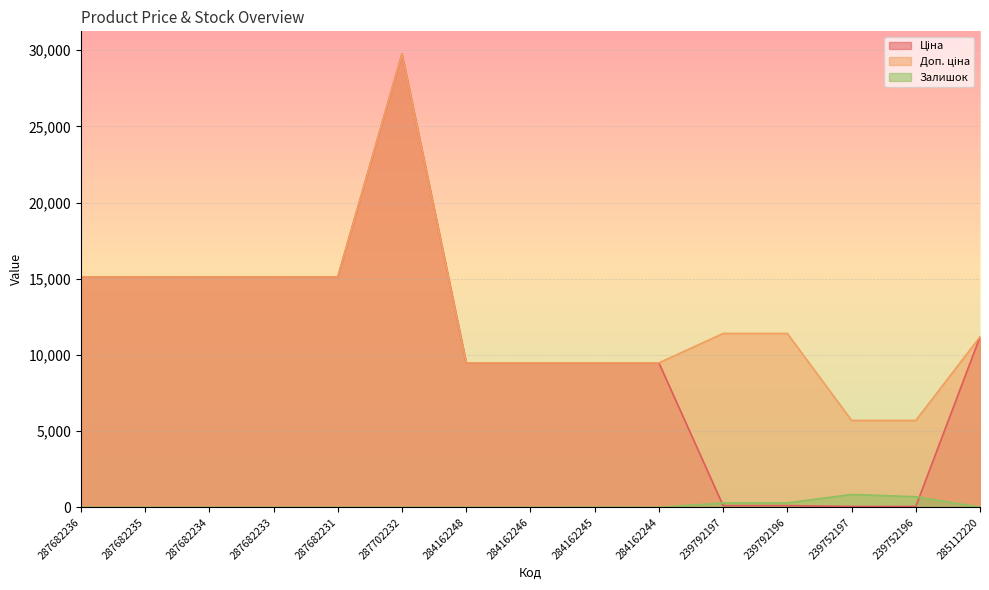

Is the value of Залишок at 287682236 greater than the value of Ціна at 287682235?

No